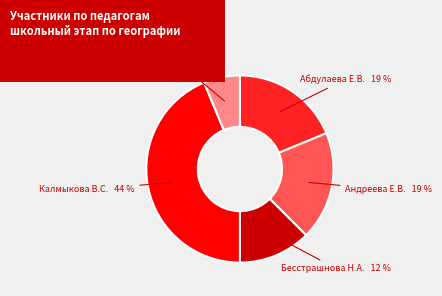

Which slice is the smallest?

Савчина О.В.